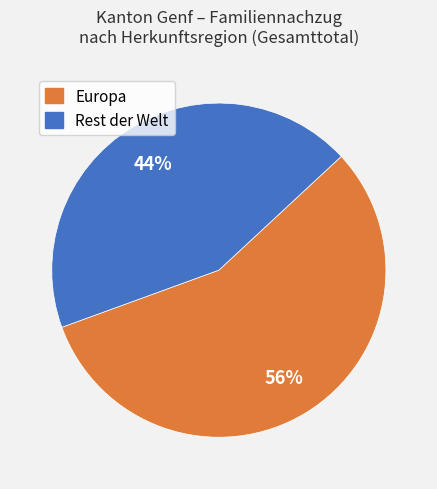

To the nearest percent, what is the average slice percentage?

50%